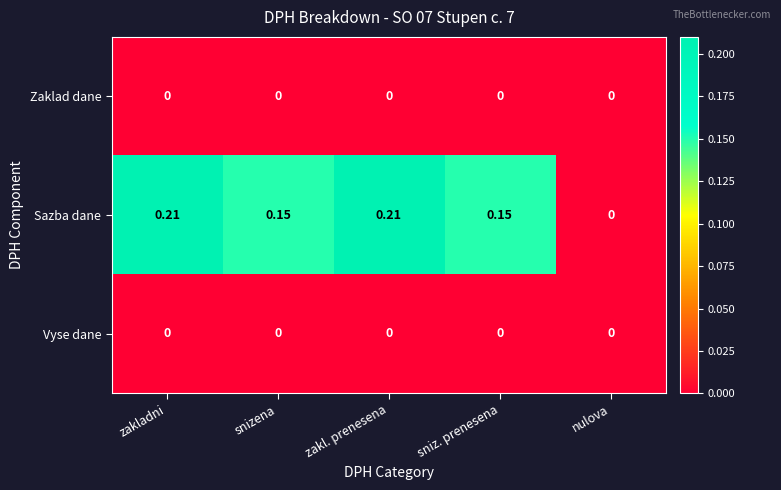

Between zakl. prenesena and nulova, which series saw the biggest shift?

Sazba dane